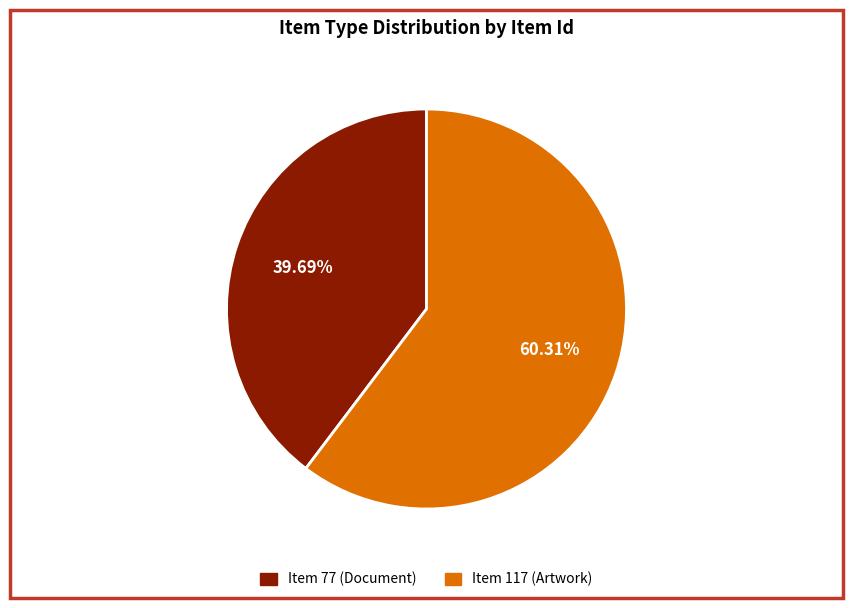

Is the sum of Item 117 (Artwork) and Item 77 (Document) greater than half?

Yes